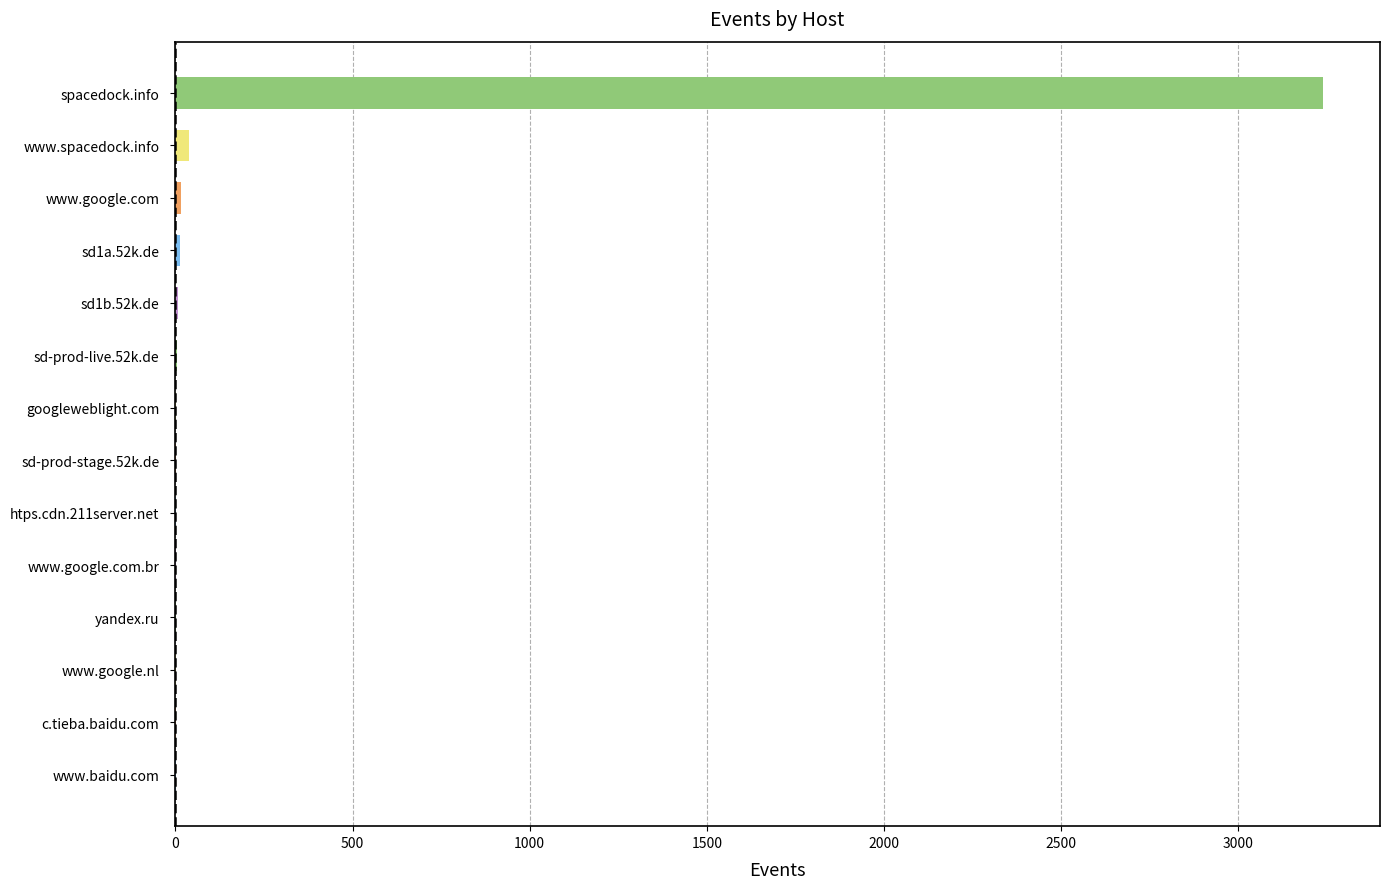

What is the sum of all values?

3328